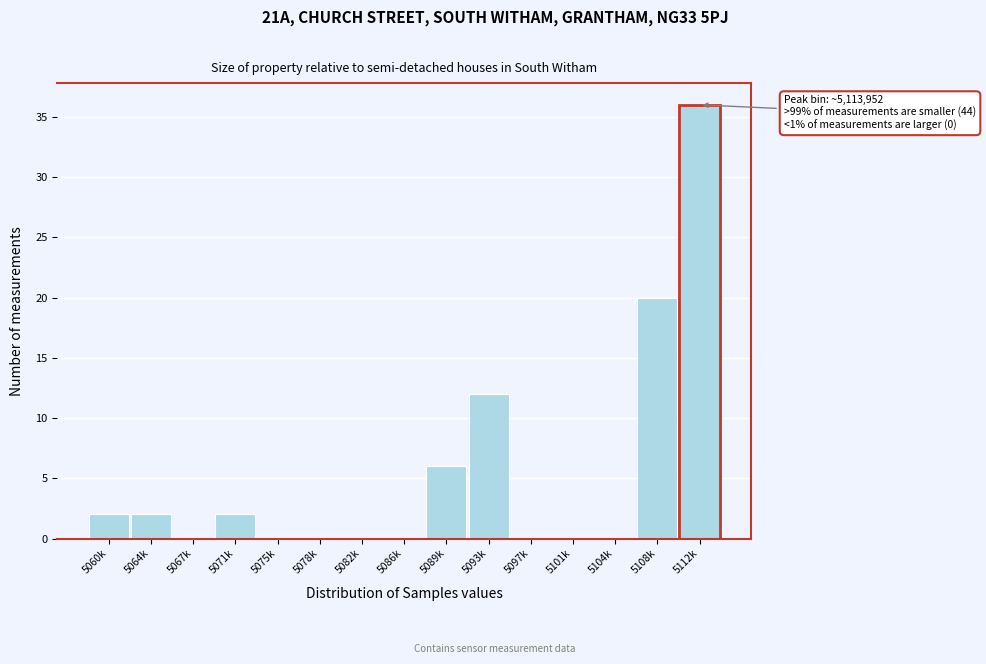

Reading left to right, list all the values displayed in this chart.

5060k=2	5064k=2	5067k=0	5071k=2	5075k=0	5078k=0	5082k=0	5086k=0	5089k=6	5093k=12	5097k=0	5101k=0	5104k=0	5108k=20	5112k=36